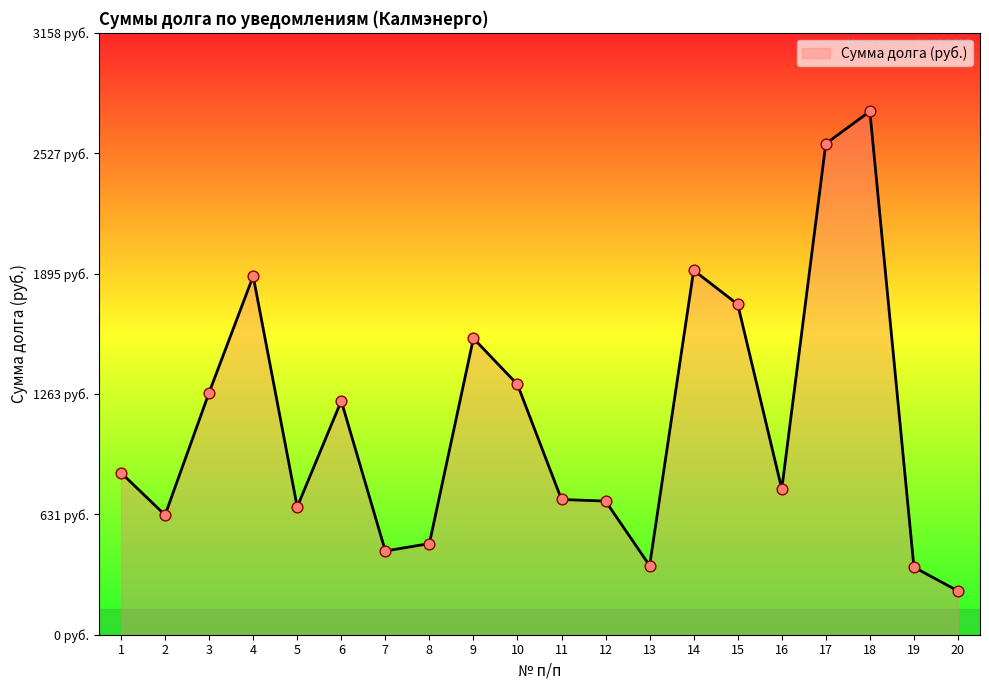

Does the chart have visible grid lines?

No